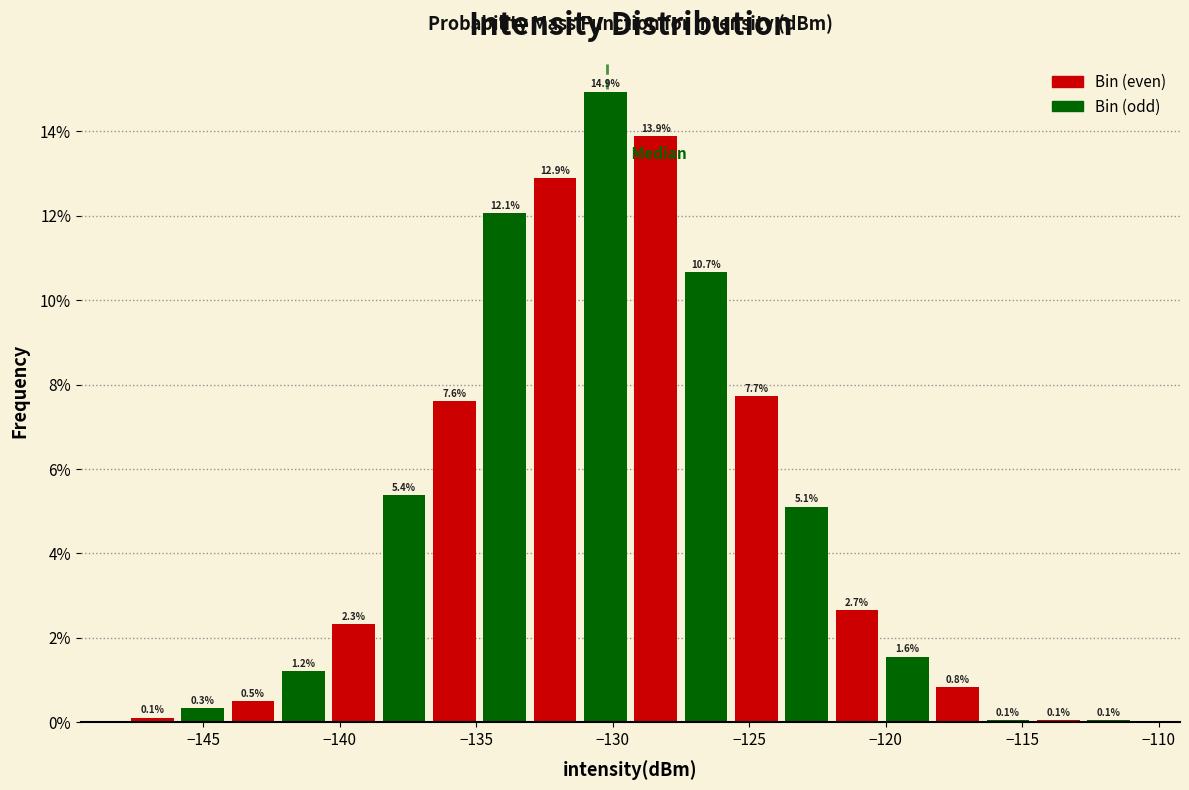

Around what value on the x-axis is the tallest bar? Give the approximate position of its centre, as read against the axis.

-130.5